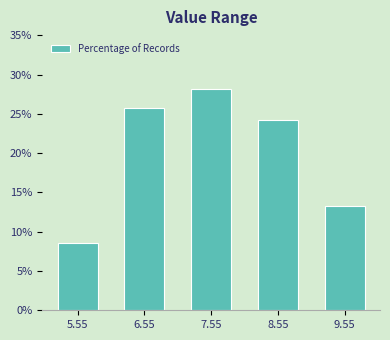

Reading left to right, extract all data points from this chart.

5.55=8.6	6.55=25.8	7.55=28.1	8.55=24.2	9.55=13.3